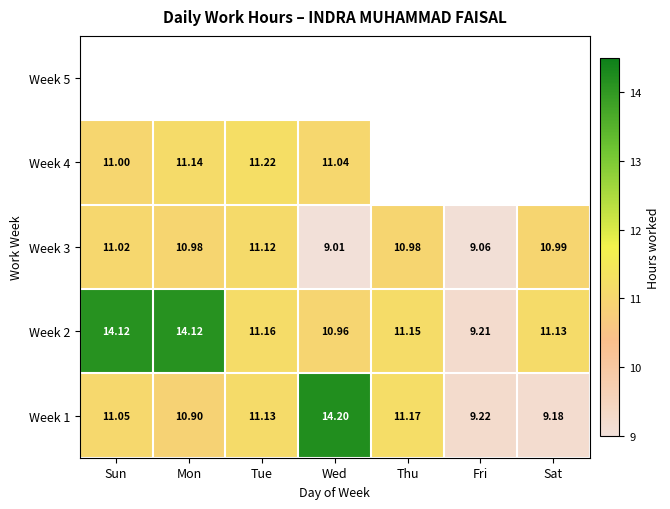

List the labels in order of Week 1 value, largest first.

Wed, Thu, Tue, Sun, Mon, Fri, Sat